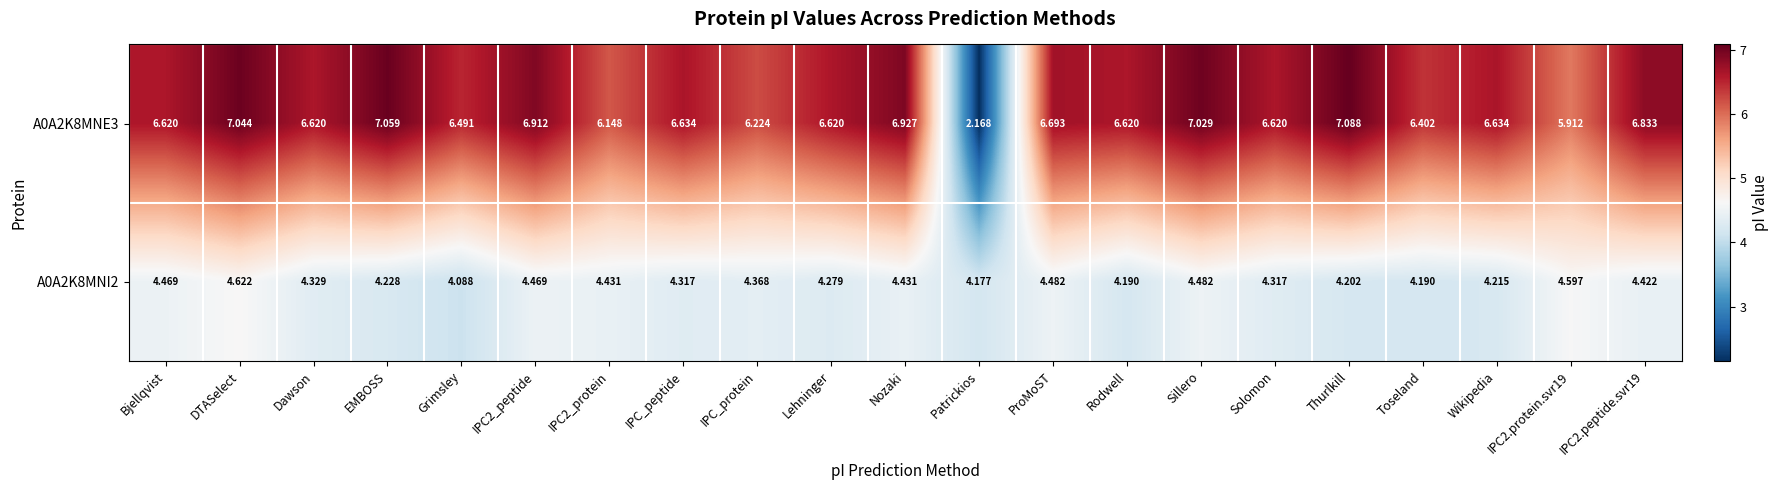

Count the number of data series in this chart.

2